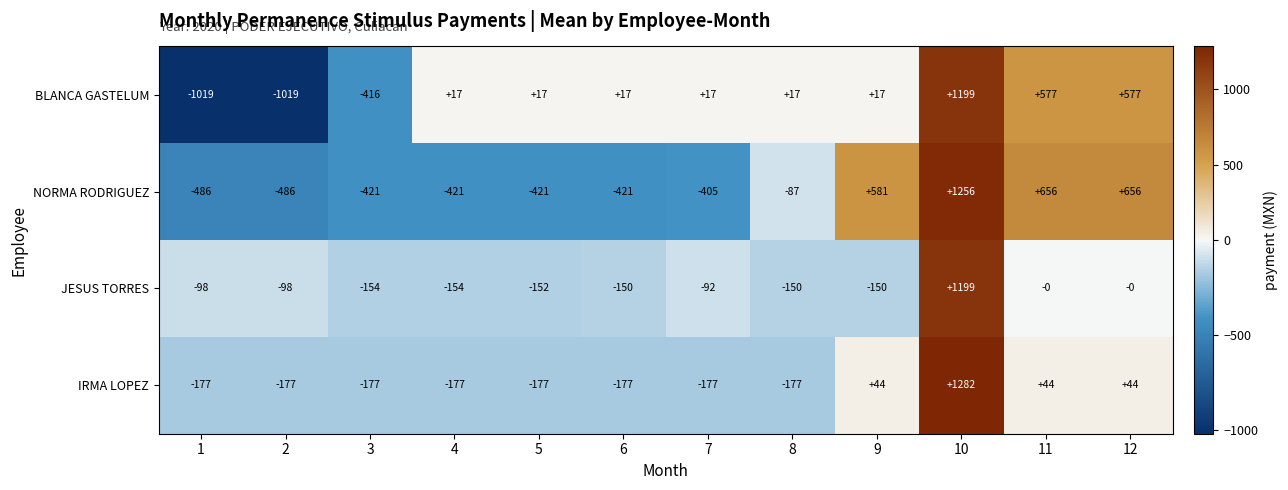

Is it true that BLANCA GASTELUM equals 2074 at 10?

False